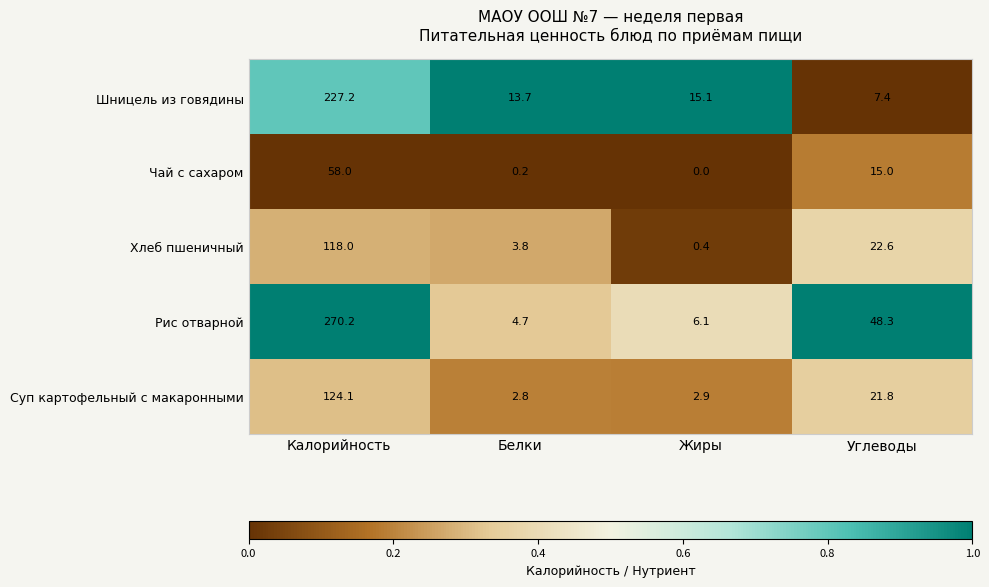

Which series has the largest total across all categories?

Рис отварной